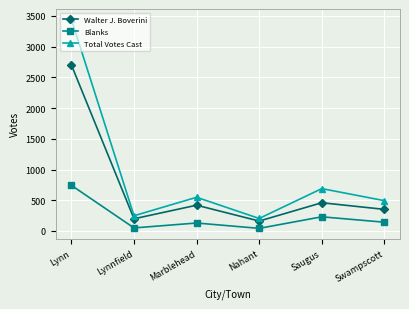

At which label does Walter J. Boverini first exceed 419?

Lynn